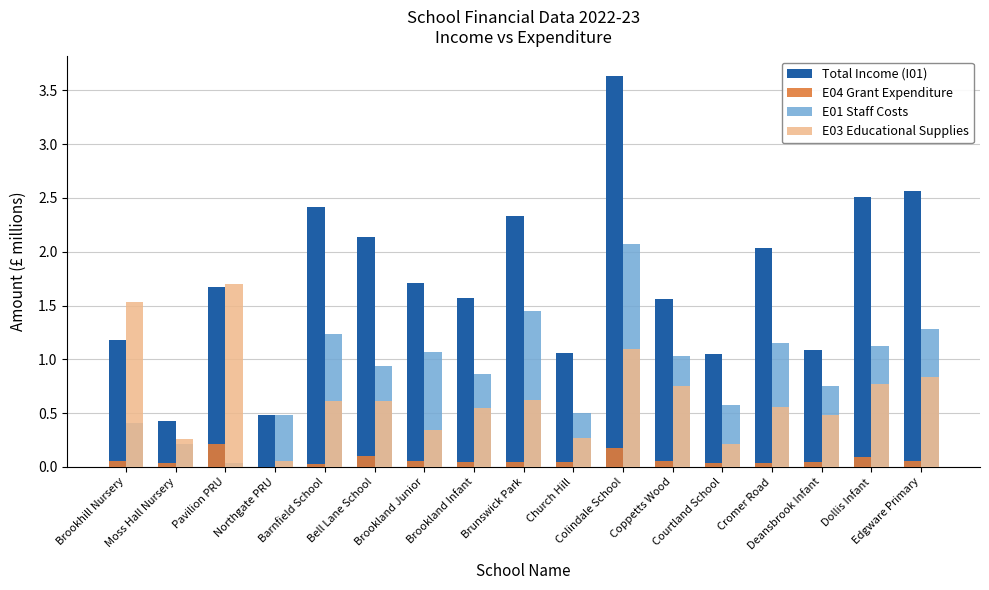

Is it true that E04 Grant Expenditure equals 0.1 at Brookhill Nursery?

True